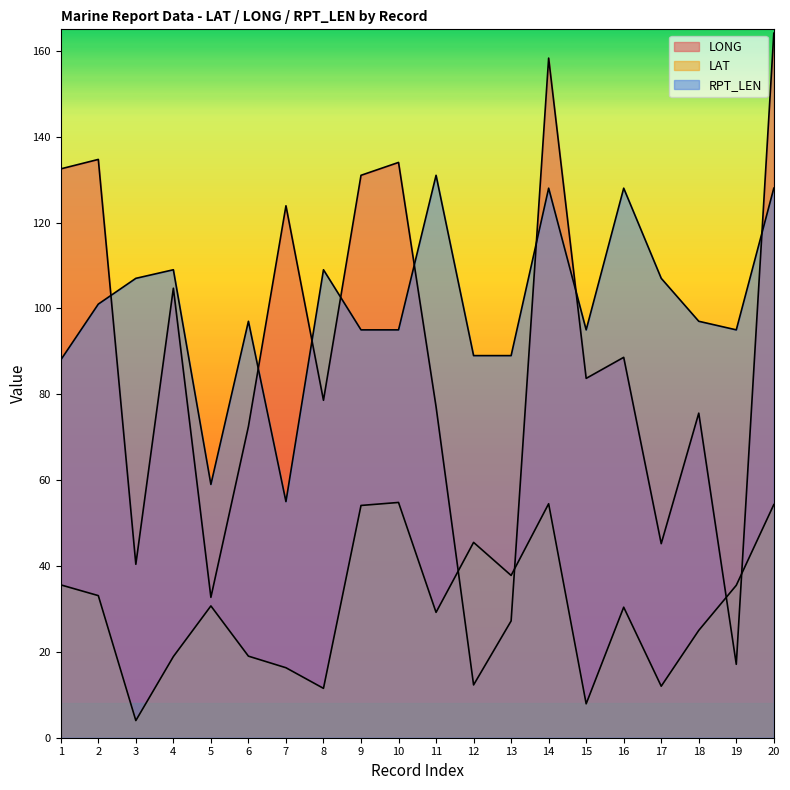

The value of LONG at 8 is 126.3. True or false?

False